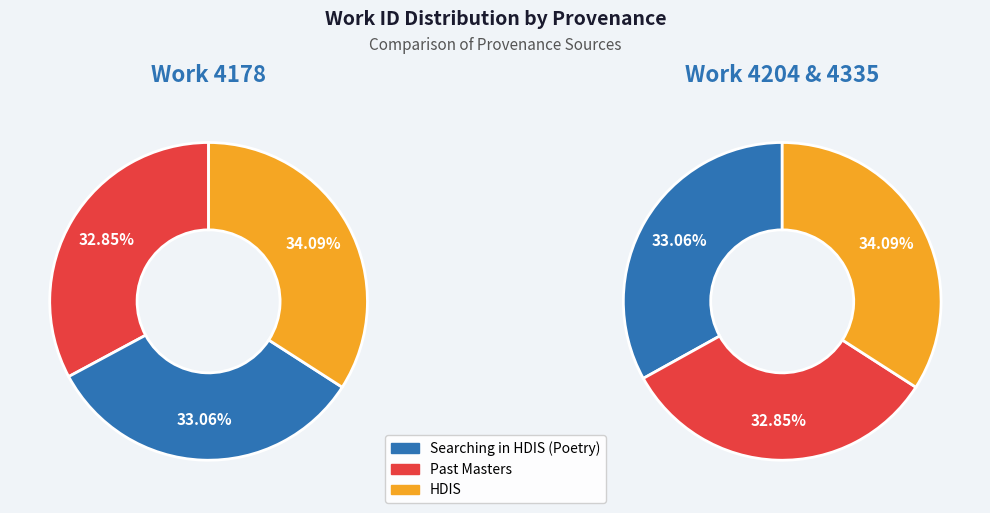

To the nearest percent, what percentage of the pie is Past Masters?

33%